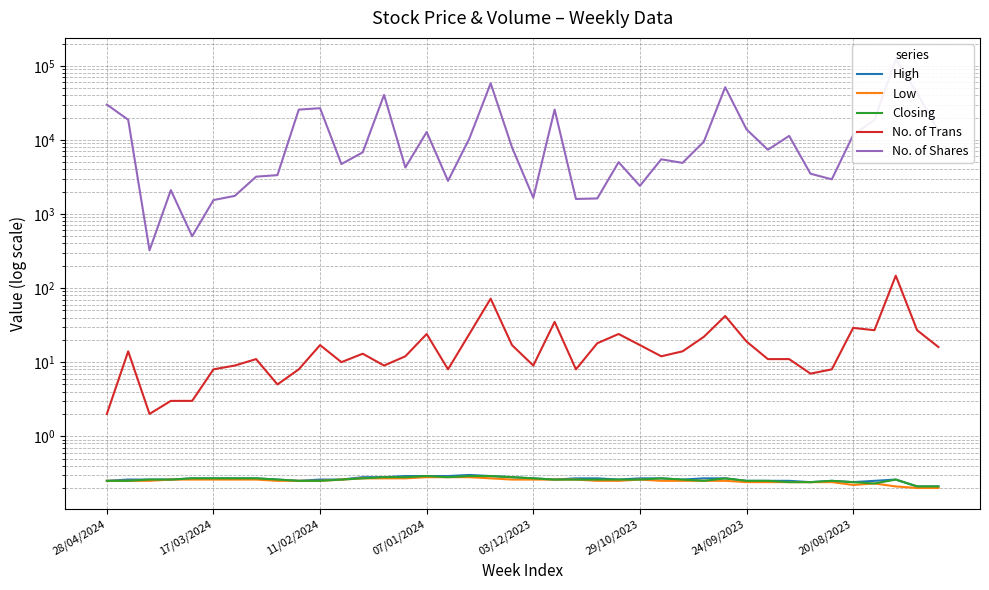

The Low series shows 0.2 at 20/08/2023. True or false?

True